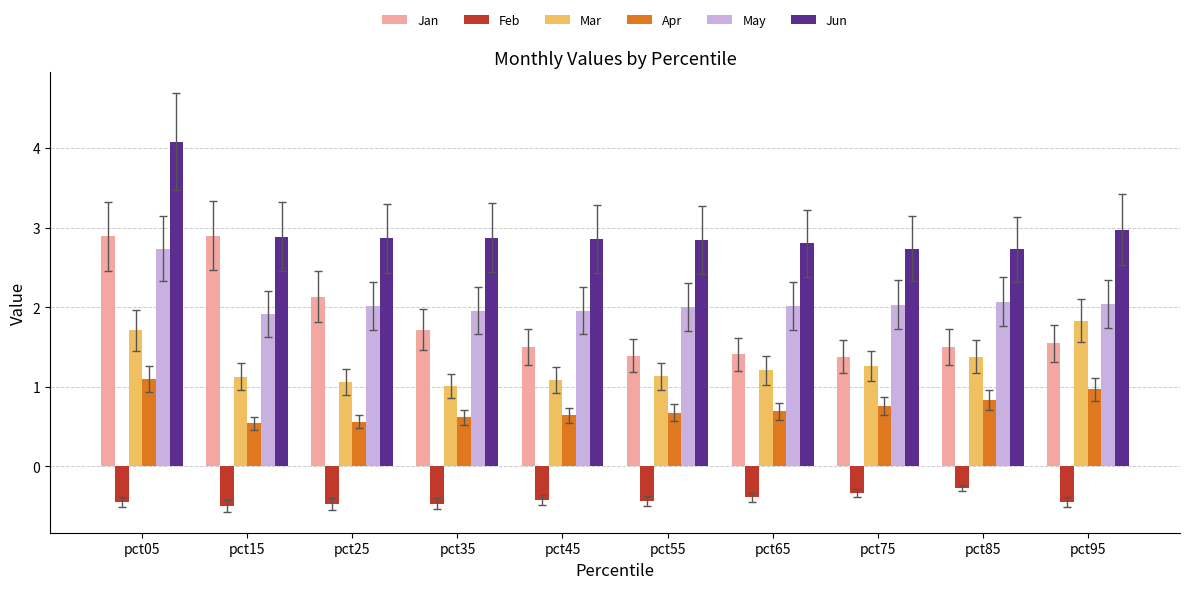

What is the lowest value of the Jan series?

1.4